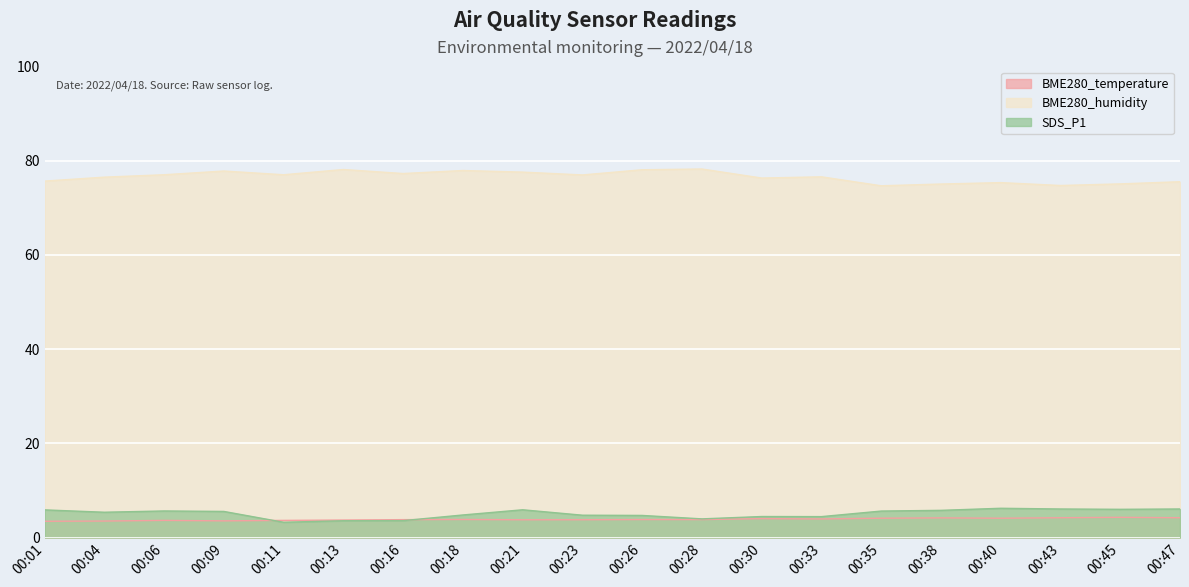

Reading right to left, extract all data points from this chart.

BME280_temperature: 4.2	4.3	4.2	4.1	4.2	4.1	4.0	4.0	3.8	3.8	3.8	3.8	3.8	3.8	3.7	3.6	3.5	3.6	3.5	3.5
BME280_humidity: 75.5	75.1	74.7	75.3	75.0	74.7	76.6	76.3	78.2	78.1	77.0	77.6	77.9	77.3	78.1	77.0	77.8	77.0	76.5	75.7
SDS_P1: 6.1	6.0	6.1	6.2	5.8	5.6	4.5	4.5	4.0	4.7	4.8	5.9	4.8	3.6	3.6	3.2	5.5	5.7	5.4	5.9